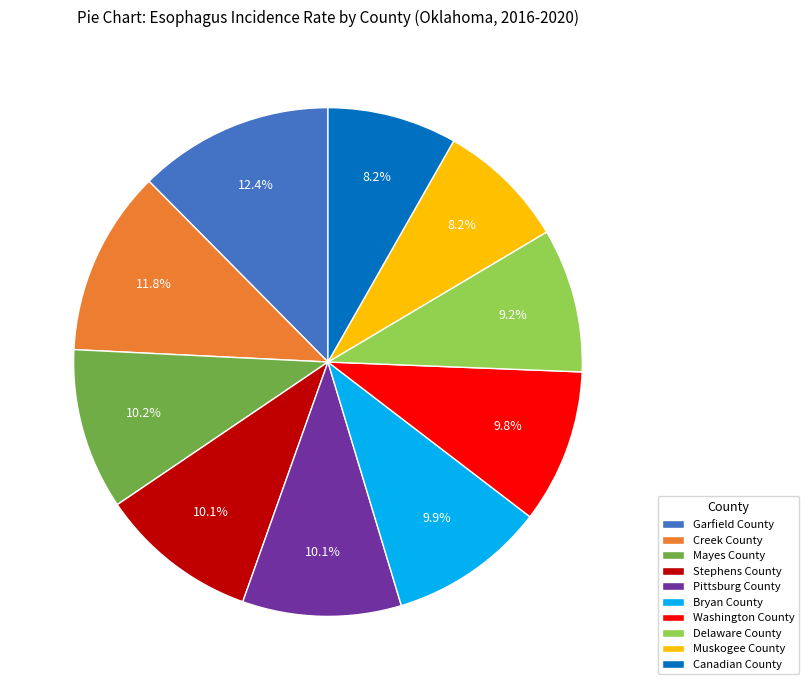

Count the number of slices in the pie.

10